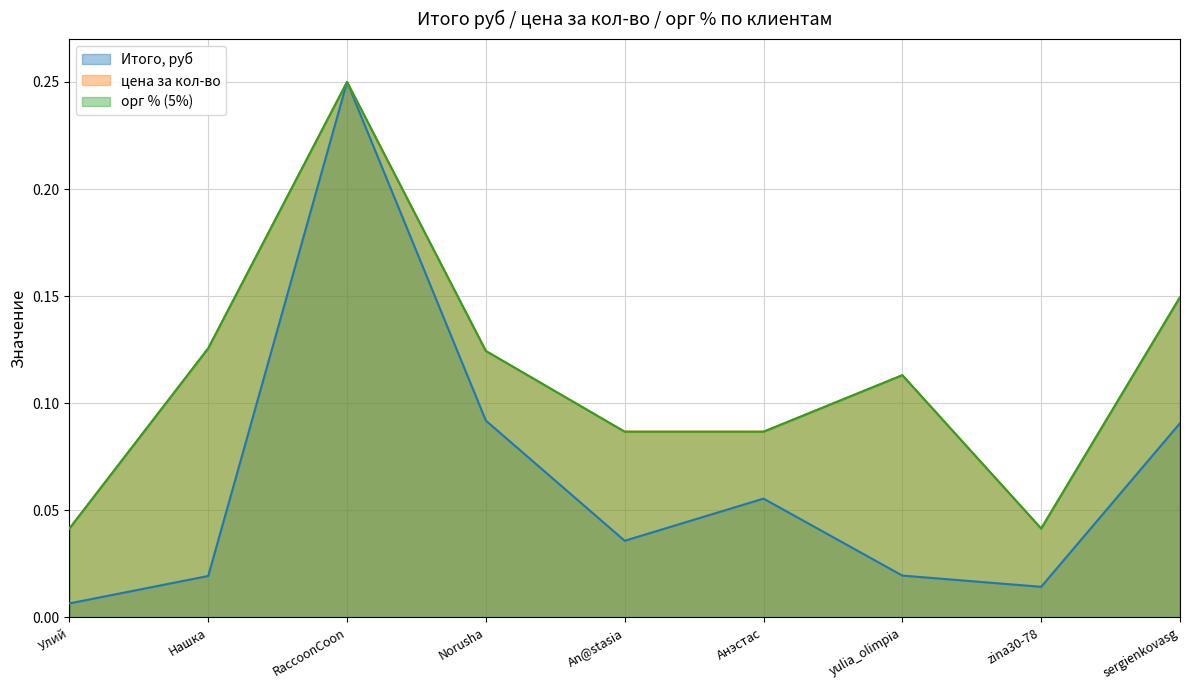

What is the label of the 6th point from the right?

Norusha